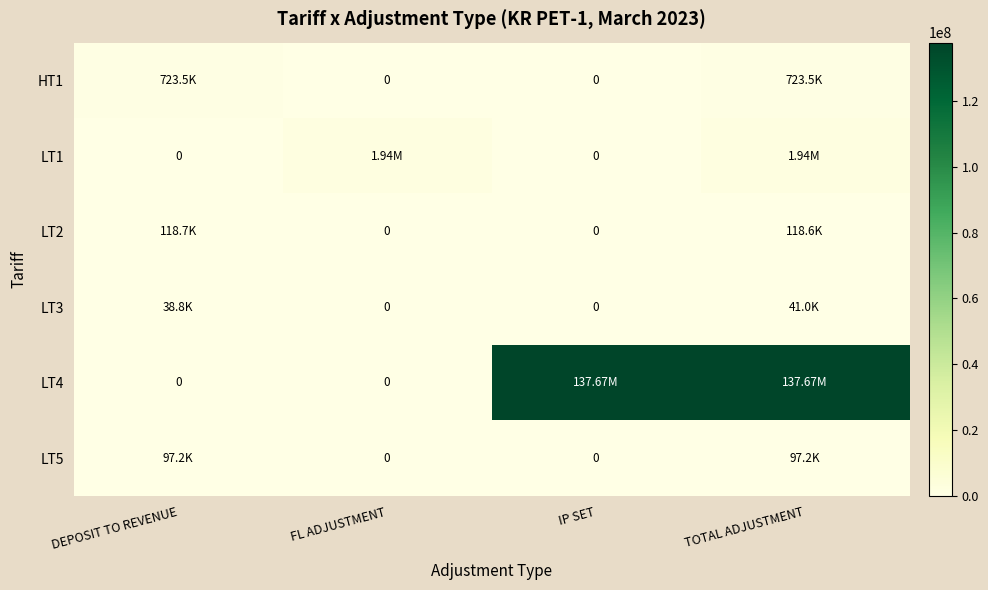

Is the value of LT5 at TOTAL ADJUSTMENT greater than the value of HT1 at IP SET?

Yes